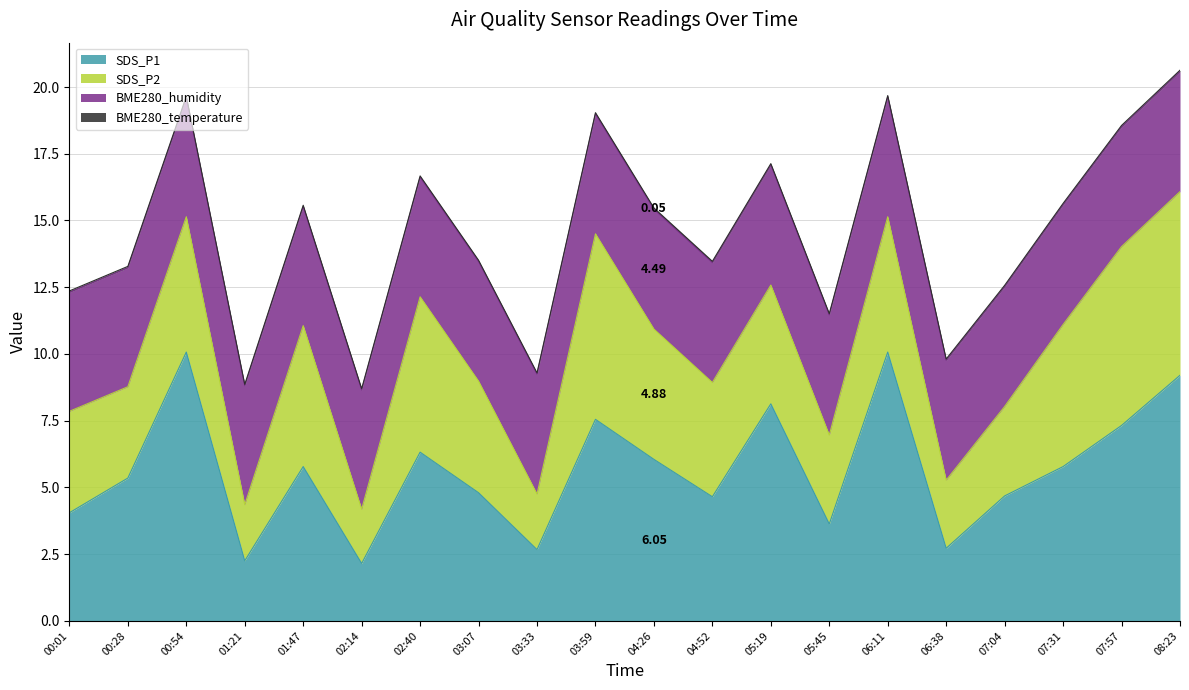

Rank the series at 07:31 from highest to lowest value.

SDS_P1, SDS_P2, BME280_humidity, BME280_temperature